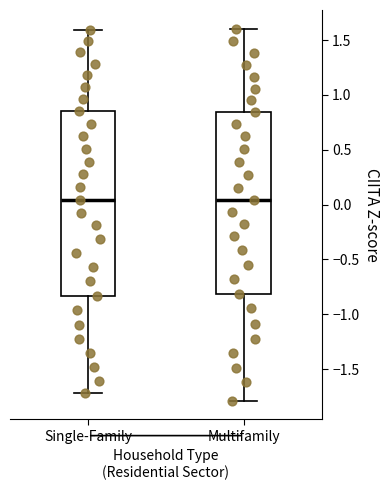

Reading left to right, transcribe this box plot: for each box, give where its median line is, the range the box spans, and where its two whiskers end, as read against the y-axis. The values are not printed on the chart, so give them approximately, as read against the axis.

Single-Family: median 0.05, box -0.85 to 0.85, whiskers -1.70 to 1.60
Multifamily: median 0.05, box -0.80 to 0.85, whiskers -1.80 to 1.60